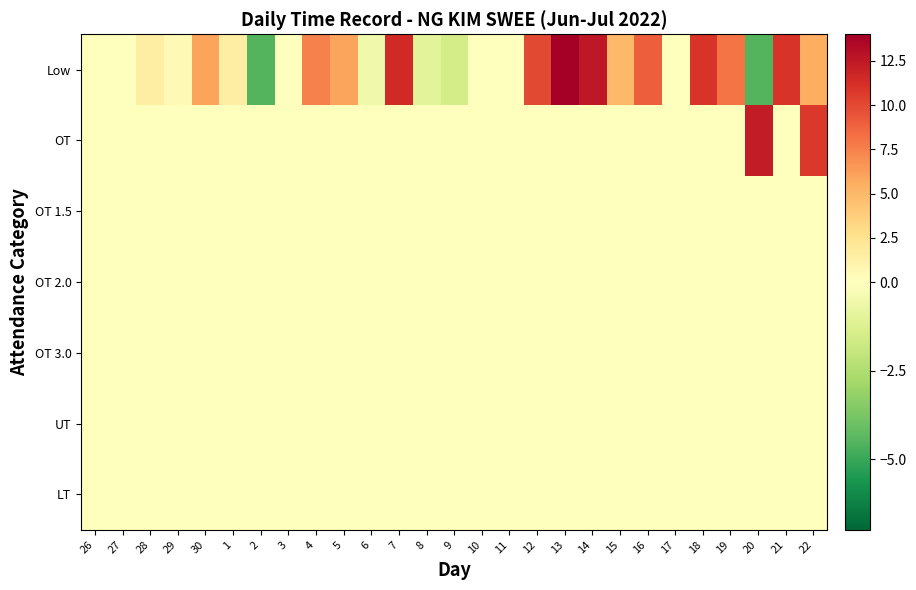

At which category does the chart reach its peak across all series?

13